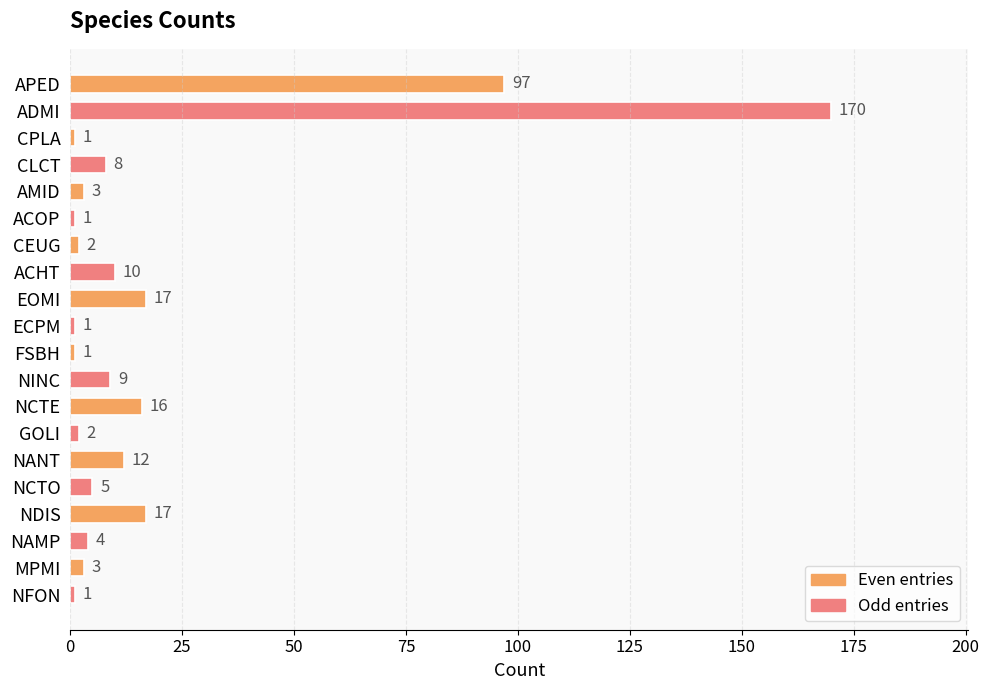

True or false: the data shows 8 at CLCT.

True